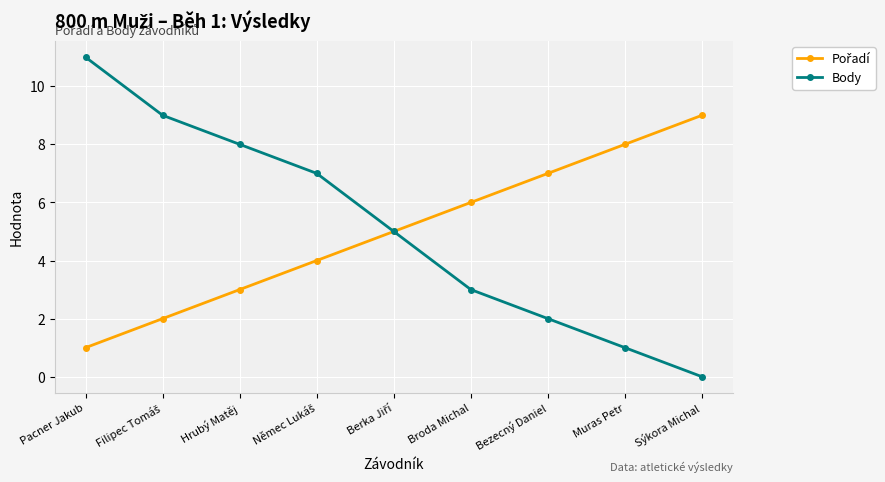

At which category is the sum across all series the highest?

Pacner Jakub